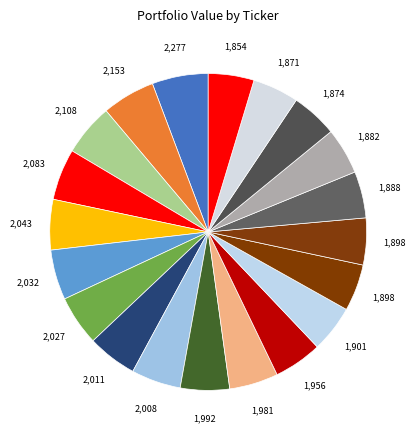

Count the number of slices in the pie.

20